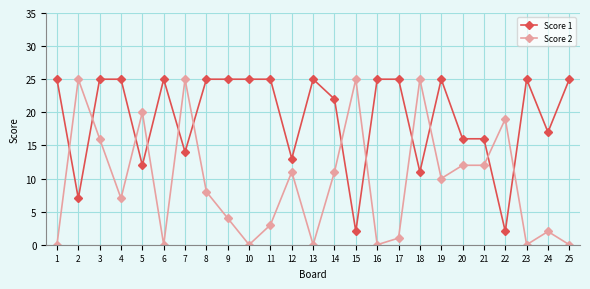

Reading left to right, list all the values displayed in this chart.

Score 1: 25	7	25	25	12	25	14	25	25	25	25	13	25	22	2	25	25	11	25	16	16	2	25	17	25
Score 2: 0	25	16	7	20	0	25	8	4	0	3	11	0	11	25	0	1	25	10	12	12	19	0	2	0